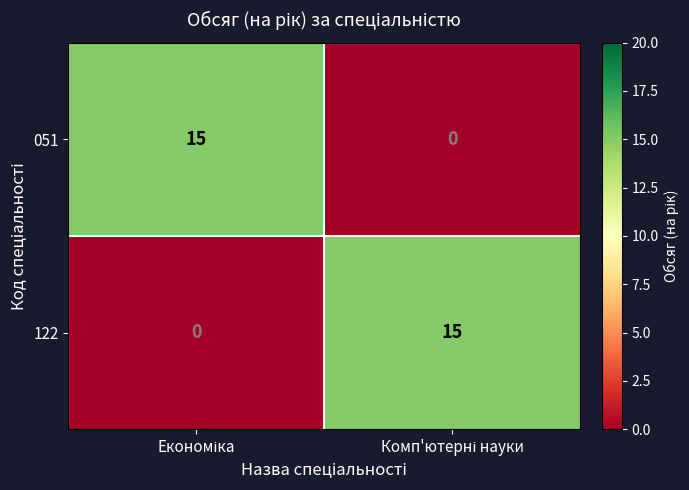

Count the number of data series in this chart.

2